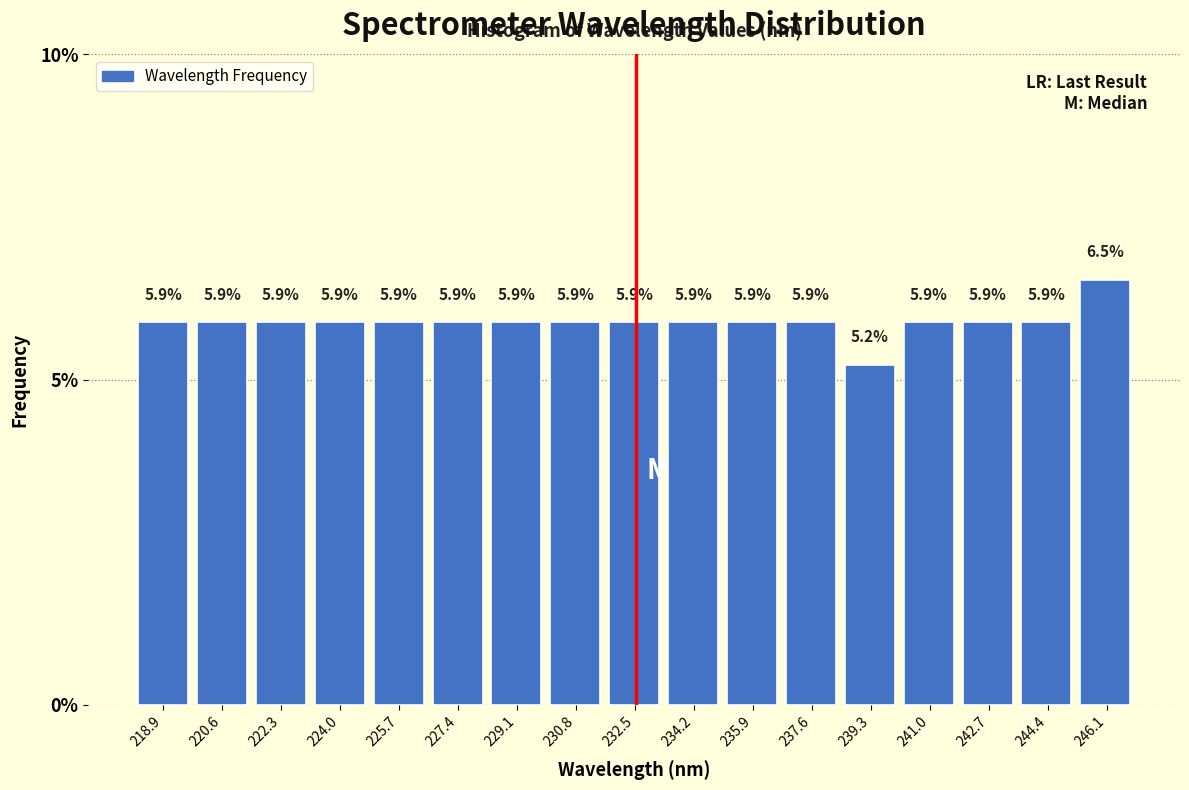

What is the height of the bar covering 236.8 to 238.4 on the x-axis? The bar edges are not printed on the chart, so give them approximately, as read against the axis.

5.9